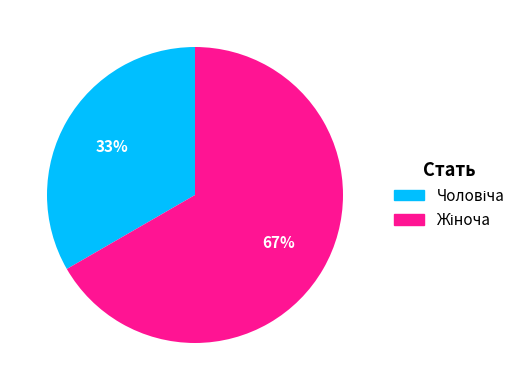

Does any single category account for the majority?

Yes